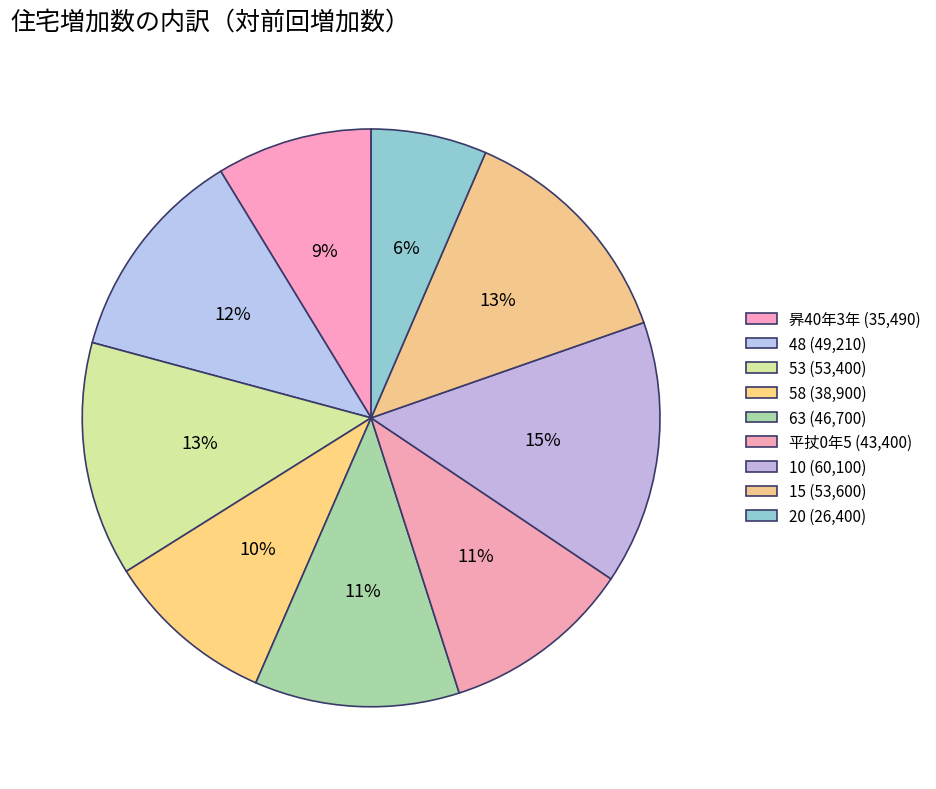

To the nearest percent, what is the difference between the largest and smallest slice percentages?

8%